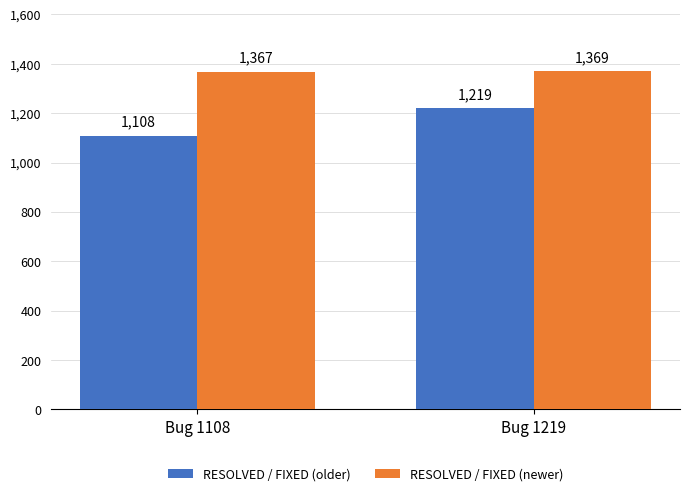

What is the minimum value shown in the chart?

1108